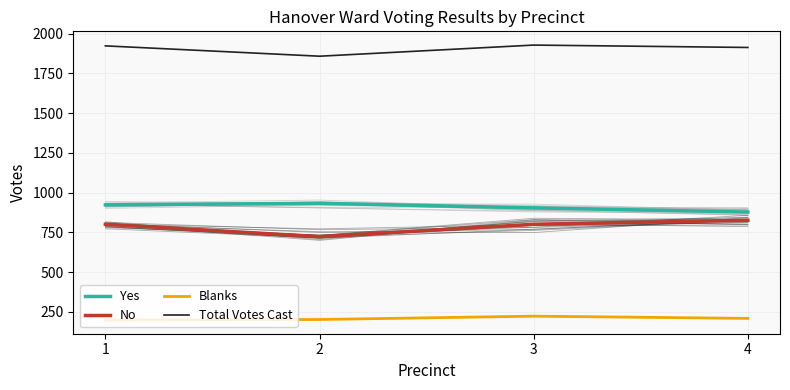

Between 3 and 4, which is larger?

3